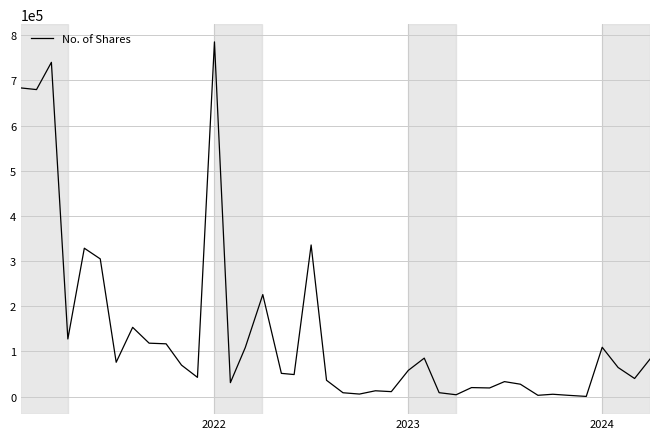

What is the greatest value displayed?

785088